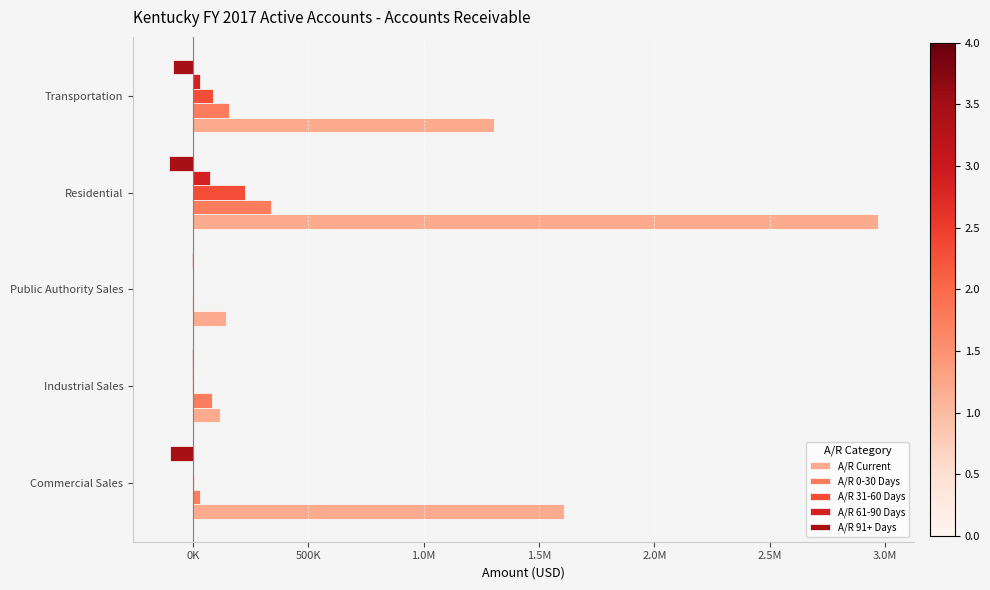

Which series has the largest range (max minus min)?

A/R Current